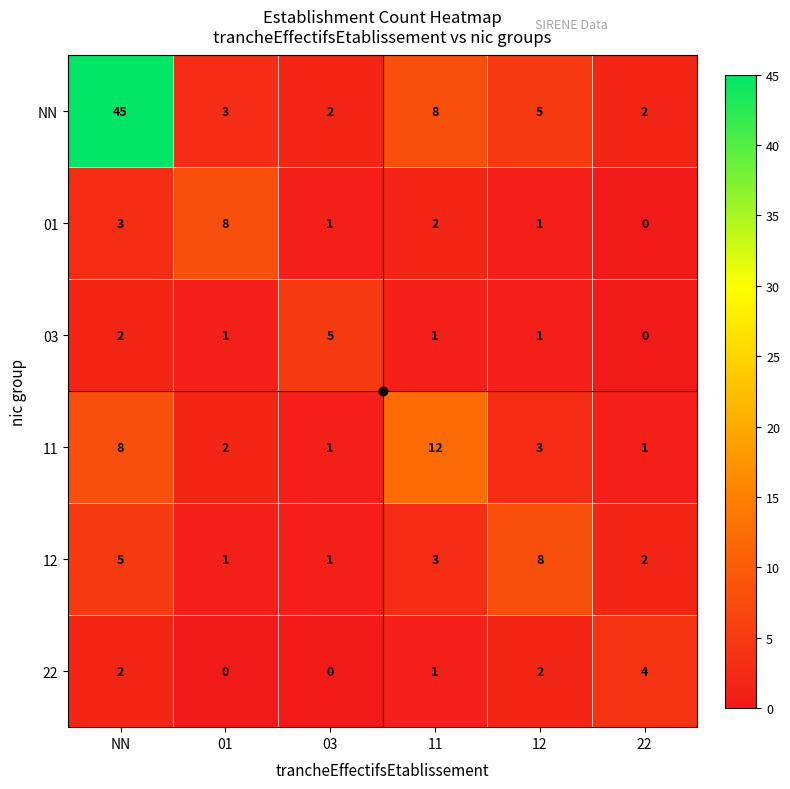

The value of 12 at 11 is 3. True or false?

True